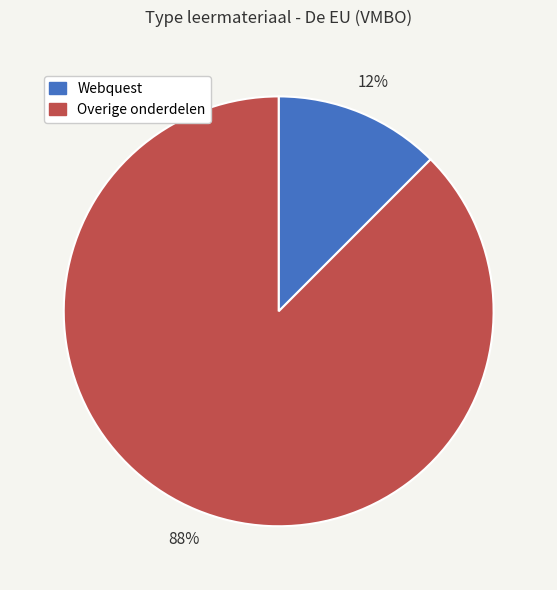

How many segments does this pie chart have?

2